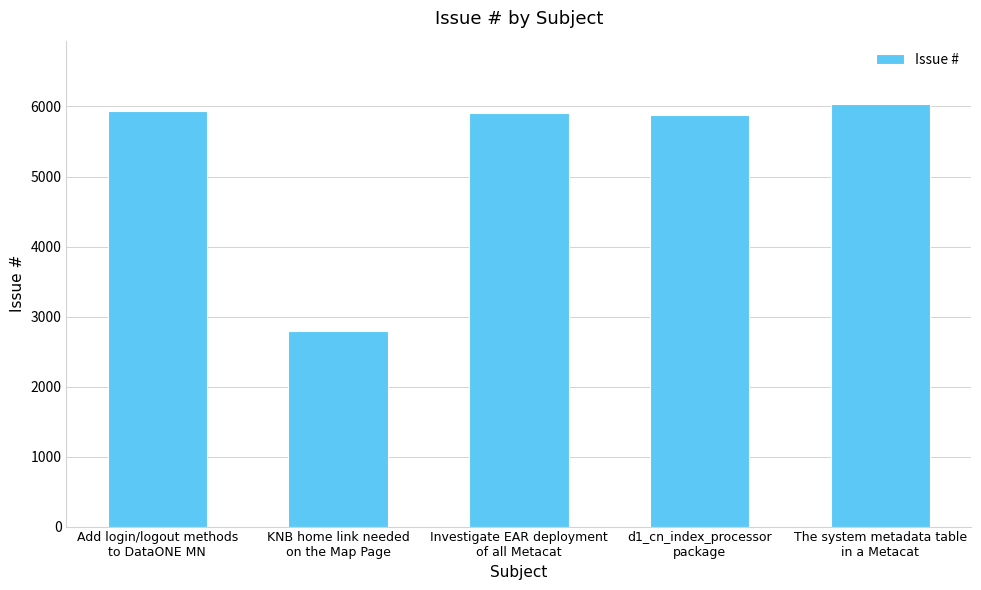

What is the smallest value displayed?

2792